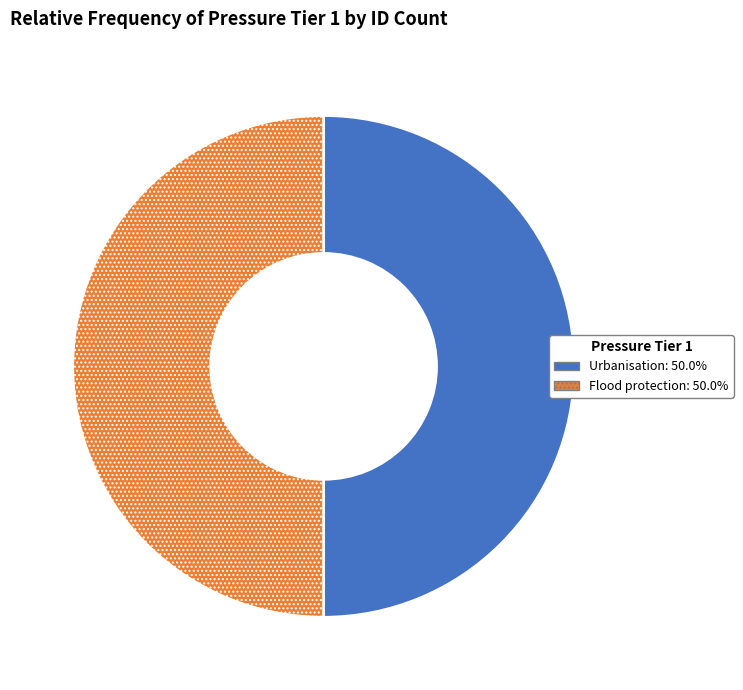

The Urbanisation slice represents 63% of the pie. True or false?

False